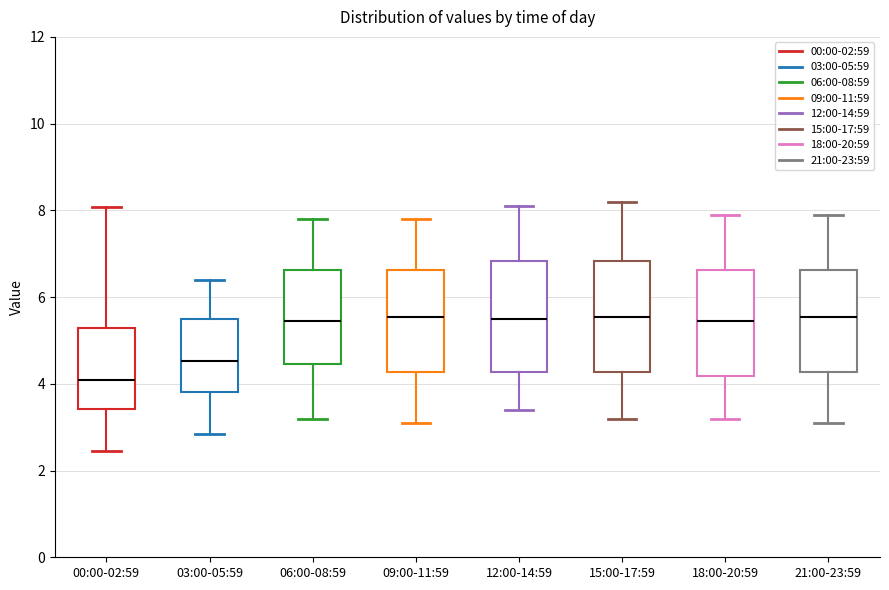

Reading left to right, transcribe this box plot: for each box, give where its median line is, the range the box spans, and where its two whiskers end, as read against the y-axis. The values are not printed on the chart, so give them approximately, as read against the axis.

00:00-02:59: median 4.0, box 3.4 to 5.2, whiskers 2.4 to 8.0
03:00-05:59: median 4.6, box 3.8 to 5.4, whiskers 2.8 to 6.4
06:00-08:59: median 5.4, box 4.4 to 6.6, whiskers 3.2 to 7.8
09:00-11:59: median 5.6, box 4.2 to 6.6, whiskers 3.2 to 7.8
12:00-14:59: median 5.6, box 4.2 to 6.8, whiskers 3.4 to 8.2
15:00-17:59: median 5.6, box 4.2 to 6.8, whiskers 3.2 to 8.2
18:00-20:59: median 5.4, box 4.2 to 6.6, whiskers 3.2 to 8.0
21:00-23:59: median 5.6, box 4.2 to 6.6, whiskers 3.2 to 8.0